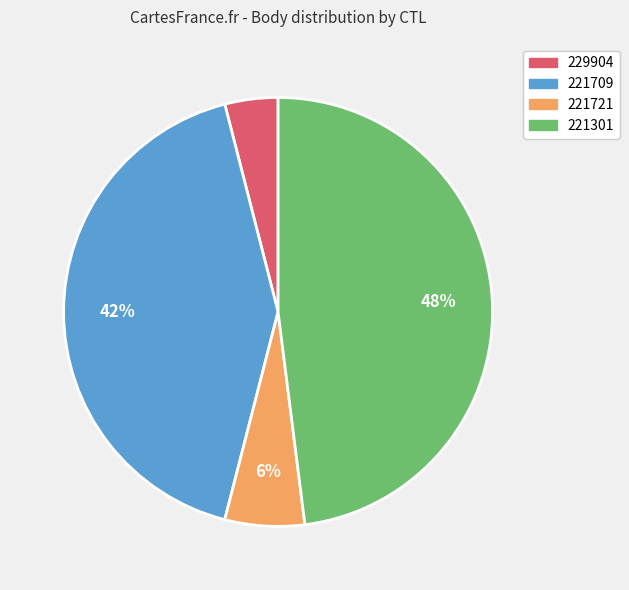

Is the sum of 221721 and 229904 greater than half?

No